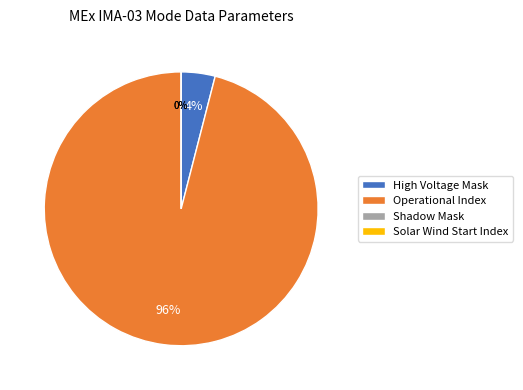

The Solar Wind Start Index slice represents 0% of the pie. True or false?

True